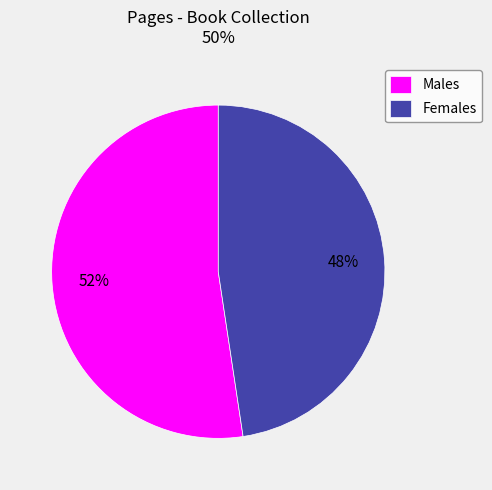

Which has a higher value, Females or Males?

Males